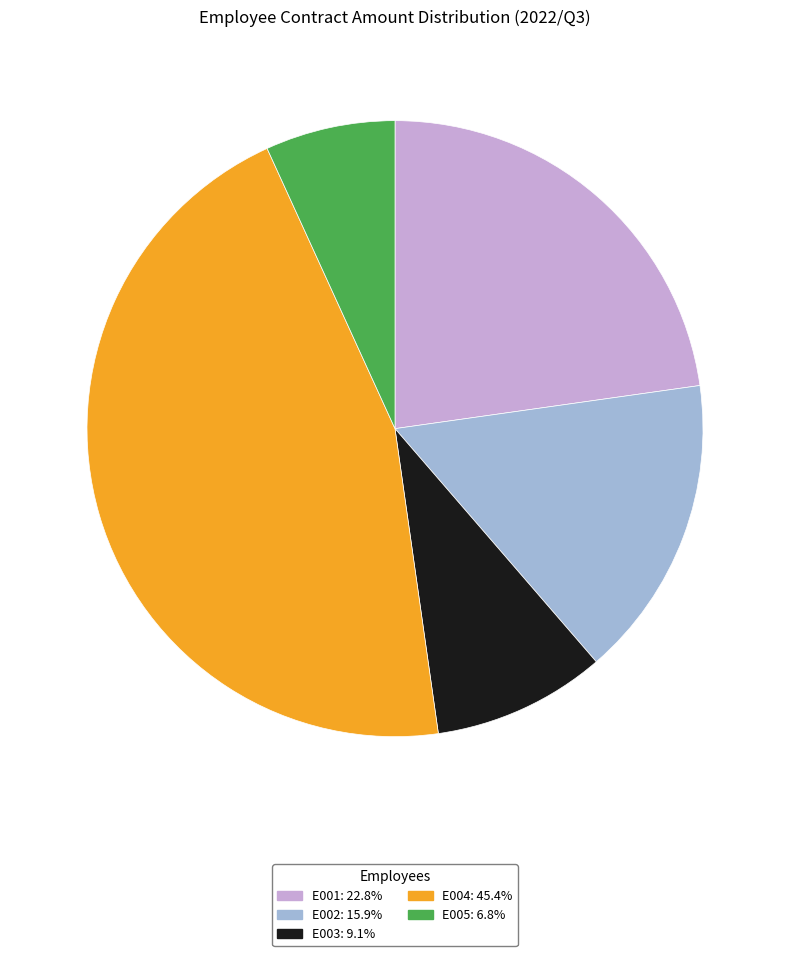

How many slices are in this pie chart?

5